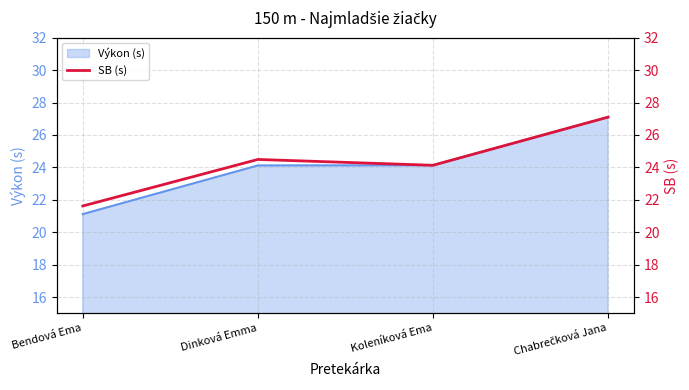

Is it true that the value at Koleníková Ema is 42.0?

False